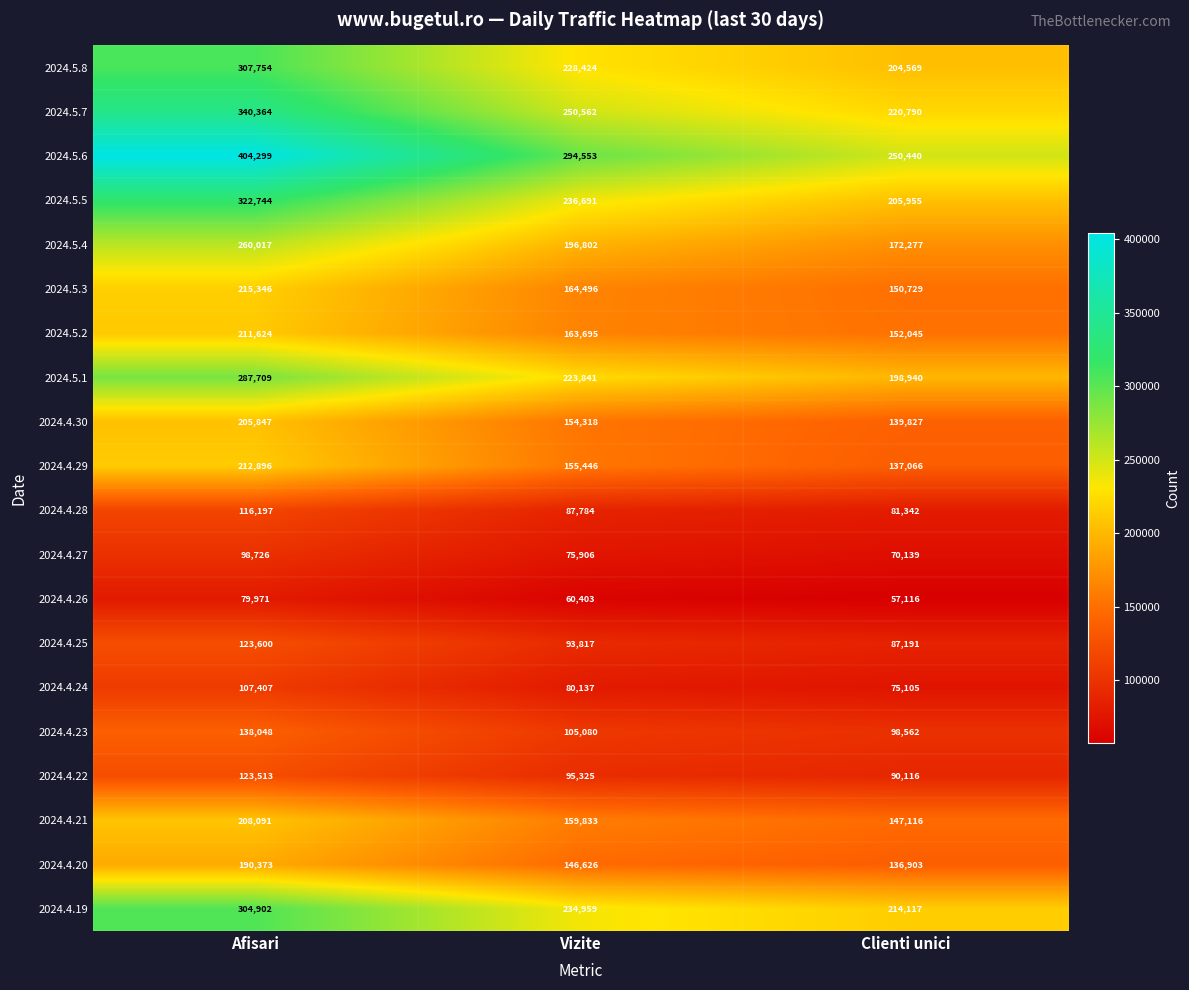

Between Vizite and Clienti unici, which series saw the biggest shift?

2024.5.6